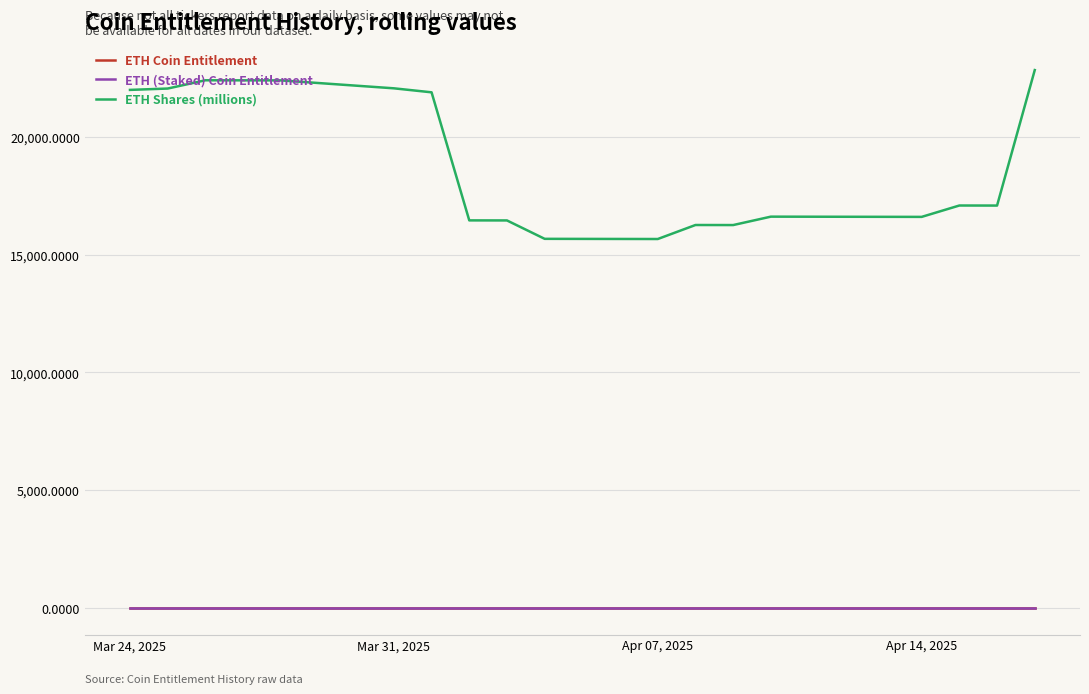

True or false: ETH Coin Entitlement and ETH (Staked) Coin Entitlement cross at least once.

False